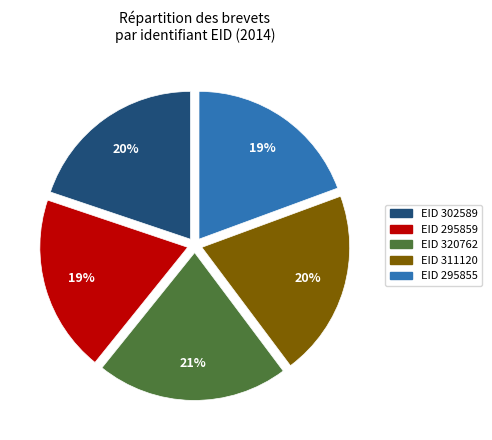

Is there any slice that represents more than half of the pie?

No